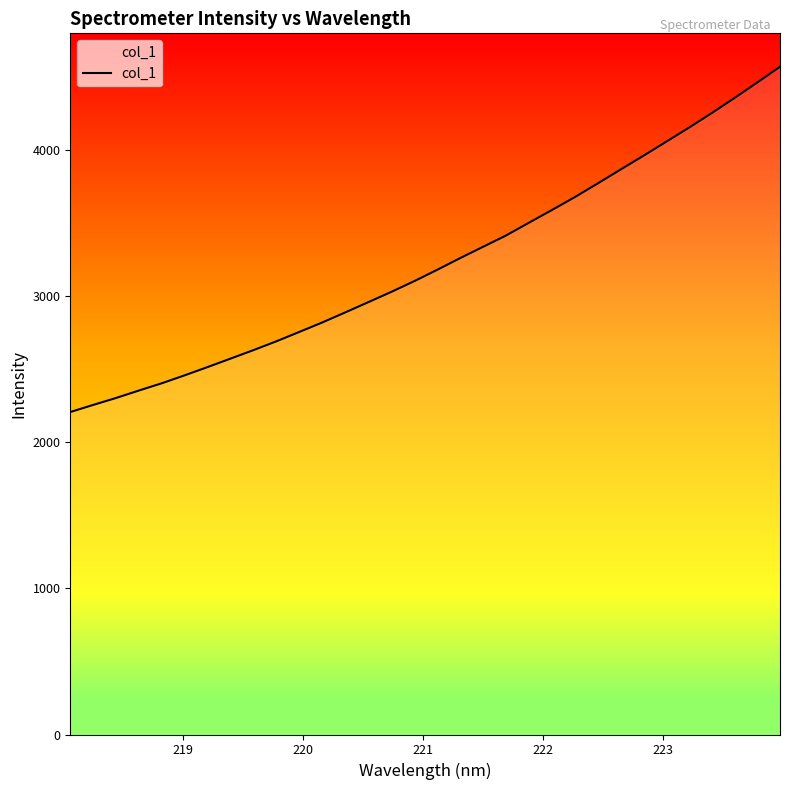

What is the difference between the maximum and minimum values?

2365.0